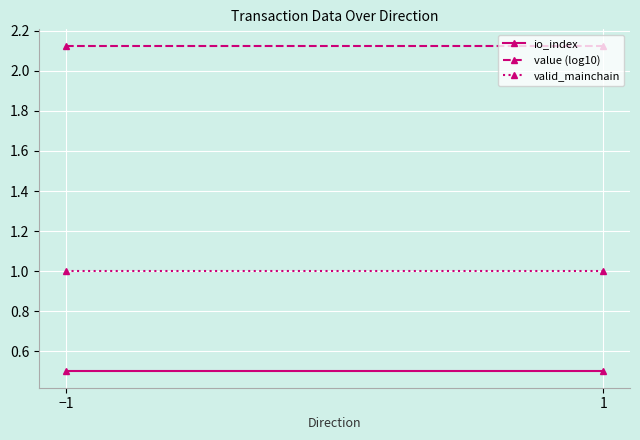

Rank the series by their maximum value, from highest to lowest.

value (log10), valid_mainchain, io_index